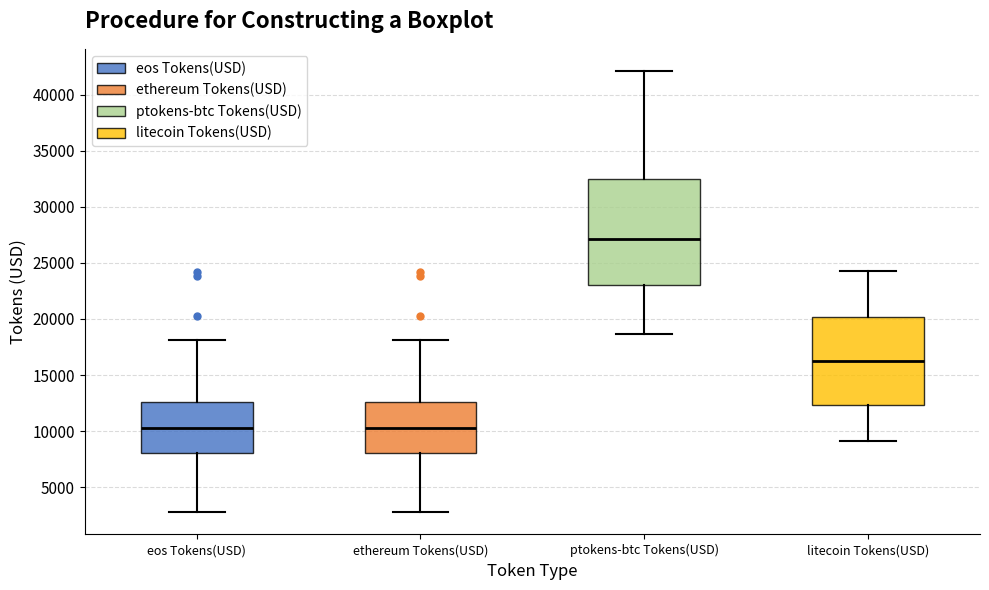

Reading left to right, transcribe this box plot: for each box, give where its median line is, the range the box spans, and where its two whiskers end, as read against the y-axis. The values are not printed on the chart, so give them approximately, as read against the axis.

eos Tokens(USD): median 10500, box 8000 to 12500, whiskers 3000 to 18000
ethereum Tokens(USD): median 10500, box 8000 to 12500, whiskers 3000 to 18000
ptokens-btc Tokens(USD): median 27000, box 23000 to 32500, whiskers 18500 to 42000
litecoin Tokens(USD): median 16500, box 12500 to 20000, whiskers 9000 to 24500